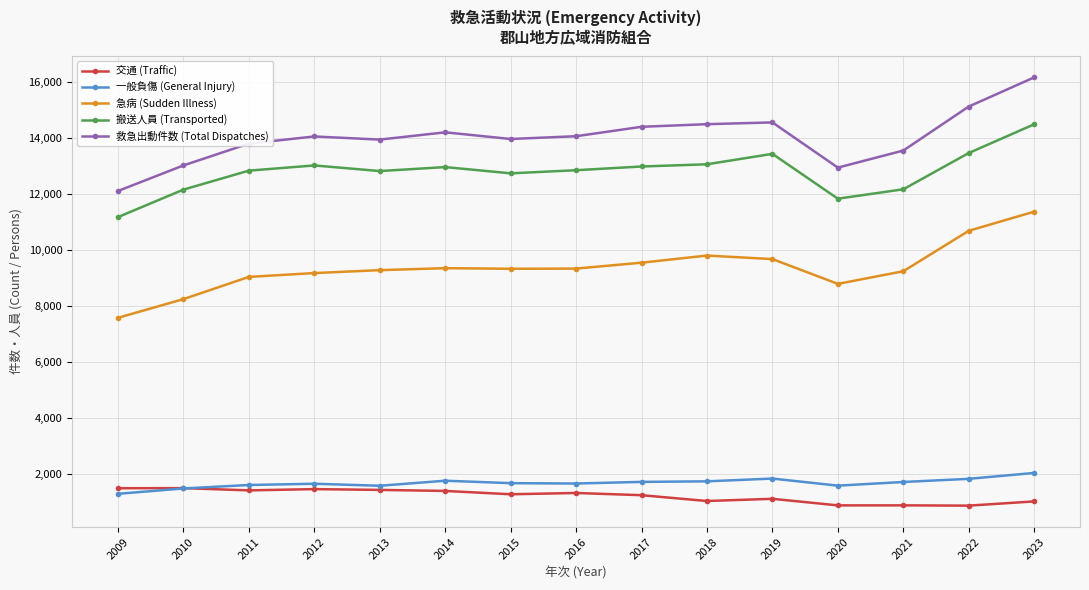

How many lines are shown in the chart?

5